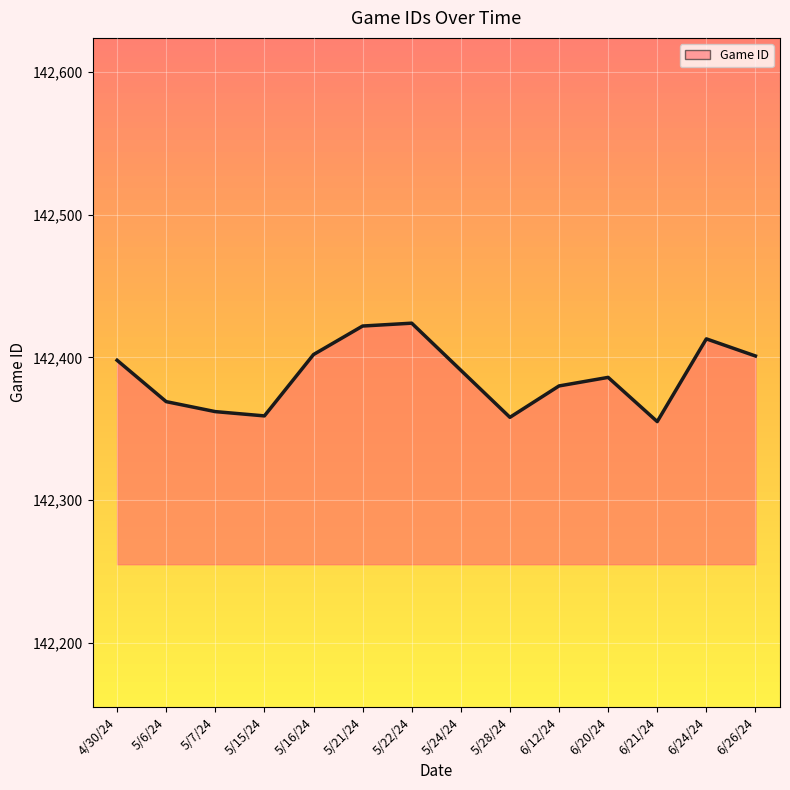

Where is the data nearest to the value 142389?

5/24/24